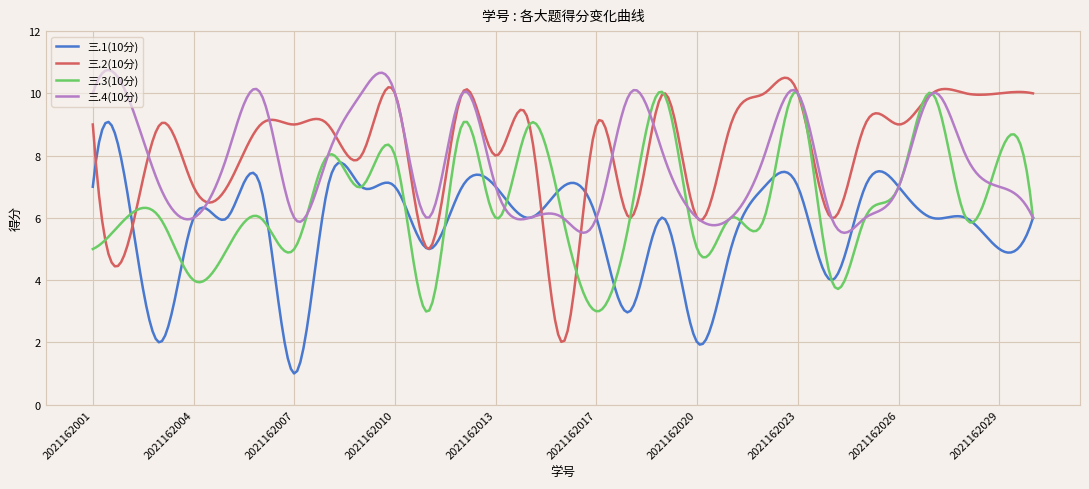

Rank the series by their average value, from lowest to highest.

三.1(10分), 三.3(10分), 三.4(10分), 三.2(10分)